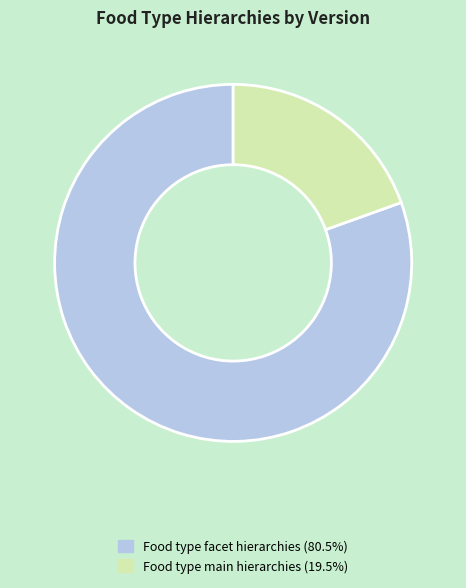

True or false: Food type main hierarchies accounts for 20% of the total.

True